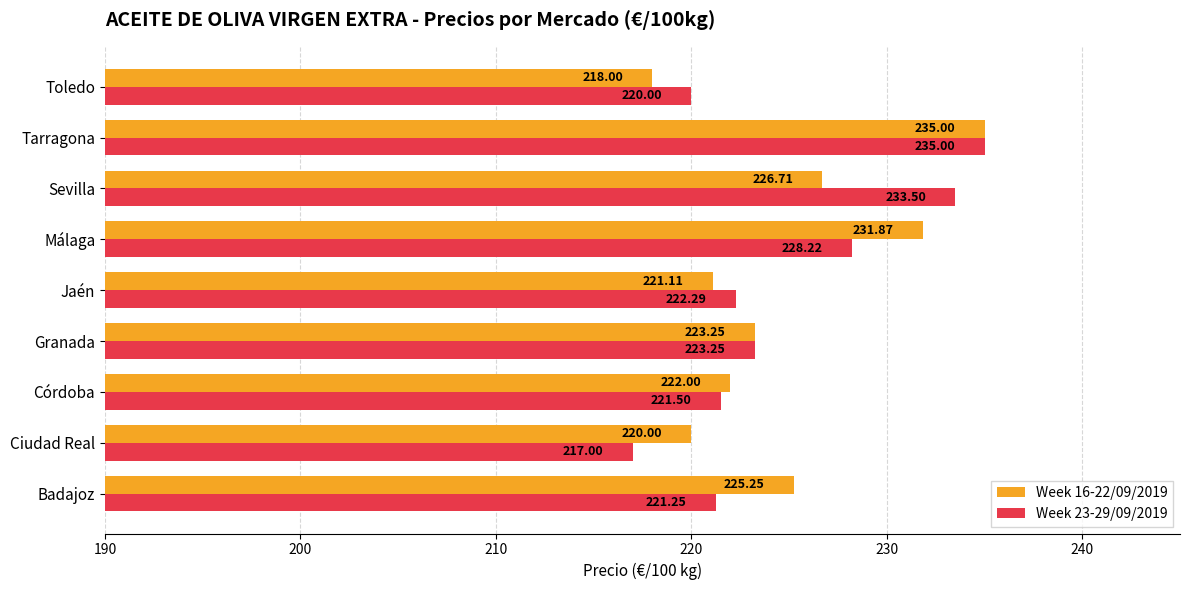

Rank the series at Toledo from lowest to highest value.

Week 16-22/09/2019, Week 23-29/09/2019